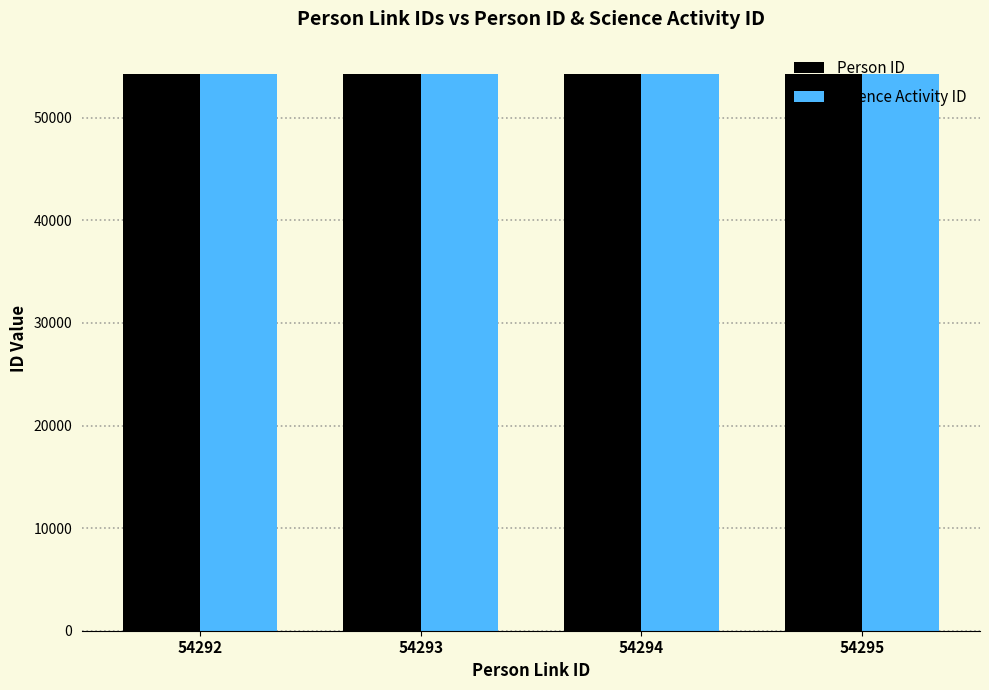

What is the highest value of the Science Activity ID series?

54287